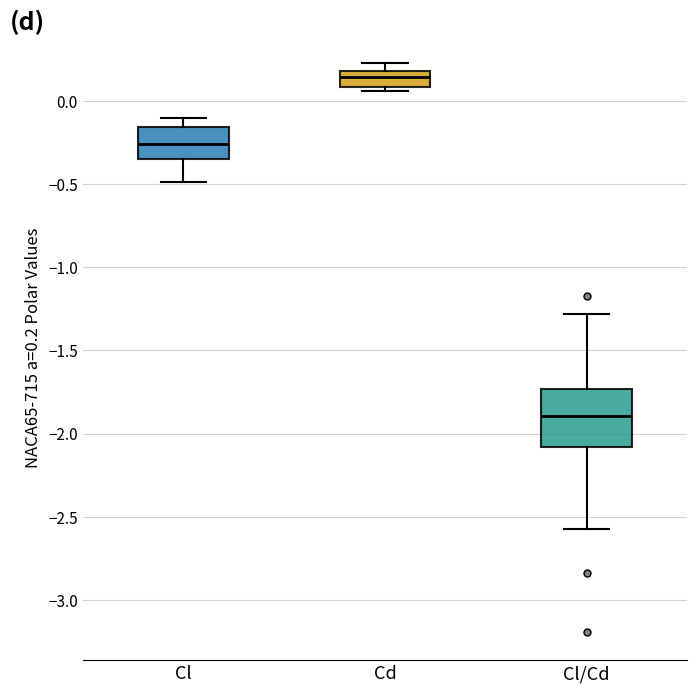

Which box's median line is the highest?

Cd